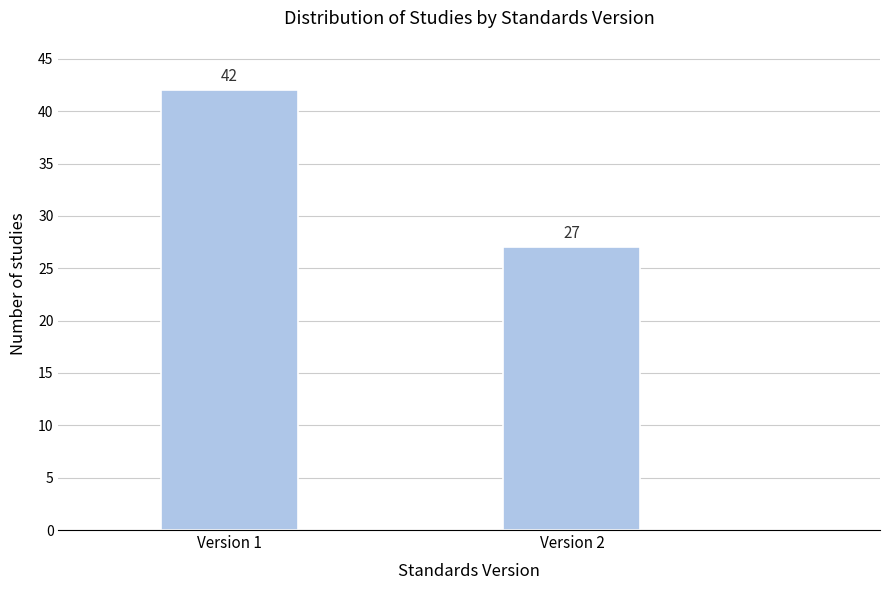

Reading left to right, list all the values displayed in this chart.

42	27